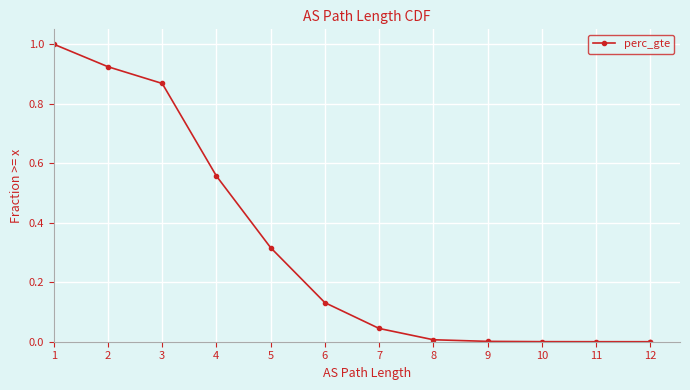

At which category does the chart reach its minimum across all series?

12